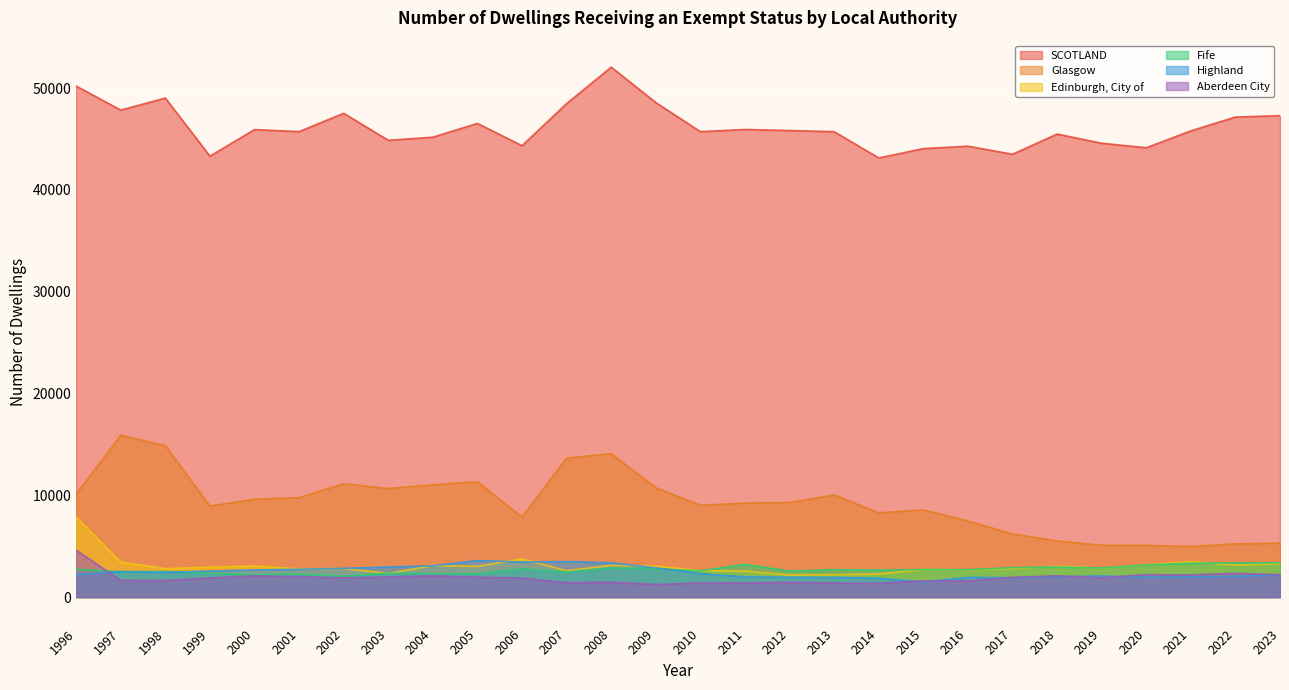

Reading left to right, what are all the values shown in this chart?

SCOTLAND: 1996=50200	1997=47838	1998=49023	1999=43313	2000=45924	2001=45727	2002=47526	2003=44874	2004=45181	2005=46530	2006=44339	2007=48478	2008=52056	2009=48579	2010=45722	2011=45937	2012=45833	2013=45720	2014=43137	2015=44056	2016=44296	2017=43500	2018=45485	2019=44583	2020=44143	2021=45801	2022=47156	2023=47293
Glasgow: 1996=10124	1997=15901	1998=14872	1999=8946	2000=9620	2001=9773	2002=11132	2003=10666	2004=11036	2005=11340	2006=7861	2007=13655	2008=14093	2009=10754	2010=9019	2011=9235	2012=9294	2013=10035	2014=8282	2015=8567	2016=7485	2017=6202	2018=5526	2019=5090	2020=5081	2021=4976	2022=5233	2023=5304
Edinburgh, City of: 1996=7858	1997=3434	1998=2800	1999=2933	2000=3064	2001=2766	2002=2809	2003=2322	2004=3093	2005=3018	2006=3754	2007=2589	2008=3115	2009=3050	2010=2599	2011=2554	2012=2159	2013=2198	2014=2264	2015=2716	2016=2665	2017=2810	2018=3009	2019=2854	2020=3168	2021=3490	2022=3144	2023=3290
Fife: 1996=2723	1997=2511	1998=2513	1999=2317	2000=2220	2001=2258	2002=2053	2003=2351	2004=2294	2005=2302	2006=2773	2007=2463	2008=2860	2009=2789	2010=2582	2011=3212	2012=2563	2013=2689	2014=2655	2015=2705	2016=2696	2017=2899	2018=2950	2019=2863	2020=3164	2021=3327	2022=3356	2023=3377
Highland: 1996=2196	1997=2502	1998=2428	1999=2558	2000=2666	2001=2734	2002=2830	2003=2955	2004=3071	2005=3594	2006=3444	2007=3492	2008=3374	2009=2874	2010=2314	2011=1988	2012=1953	2013=1940	2014=1848	2015=1491	2016=1940	2017=1908	2018=2001	2019=2079	2020=1937	2021=1980	2022=2045	2023=2195
Aberdeen City: 1996=4604	1997=1634	1998=1630	1999=1880	2000=2090	2001=2004	2002=1894	2003=1976	2004=2094	2005=1963	2006=1868	2007=1410	2008=1469	2009=1236	2010=1385	2011=1390	2012=1455	2013=1380	2014=1353	2015=1593	2016=1588	2017=1935	2018=2096	2019=1907	2020=2203	2021=2179	2022=2338	2023=2196